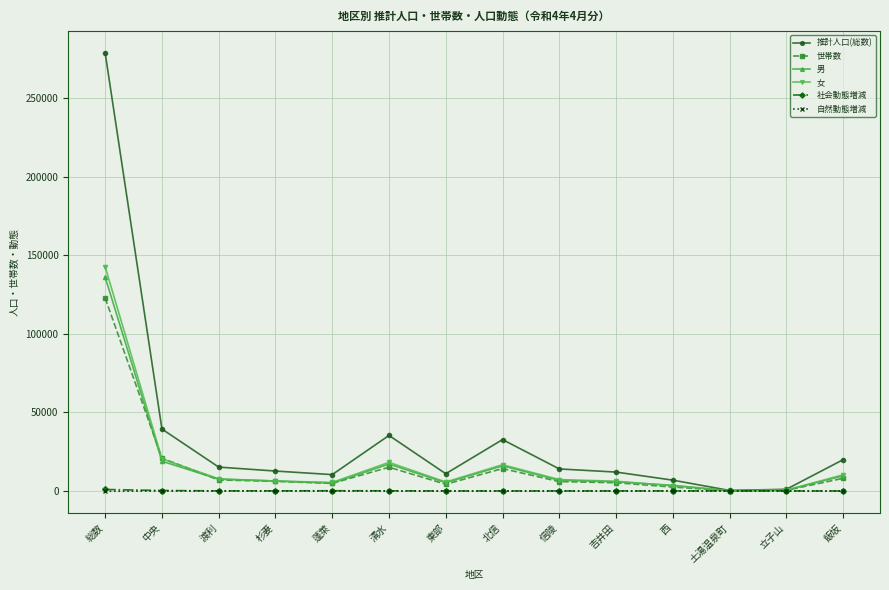

Does the chart display data point markers on the line(s)?

Yes